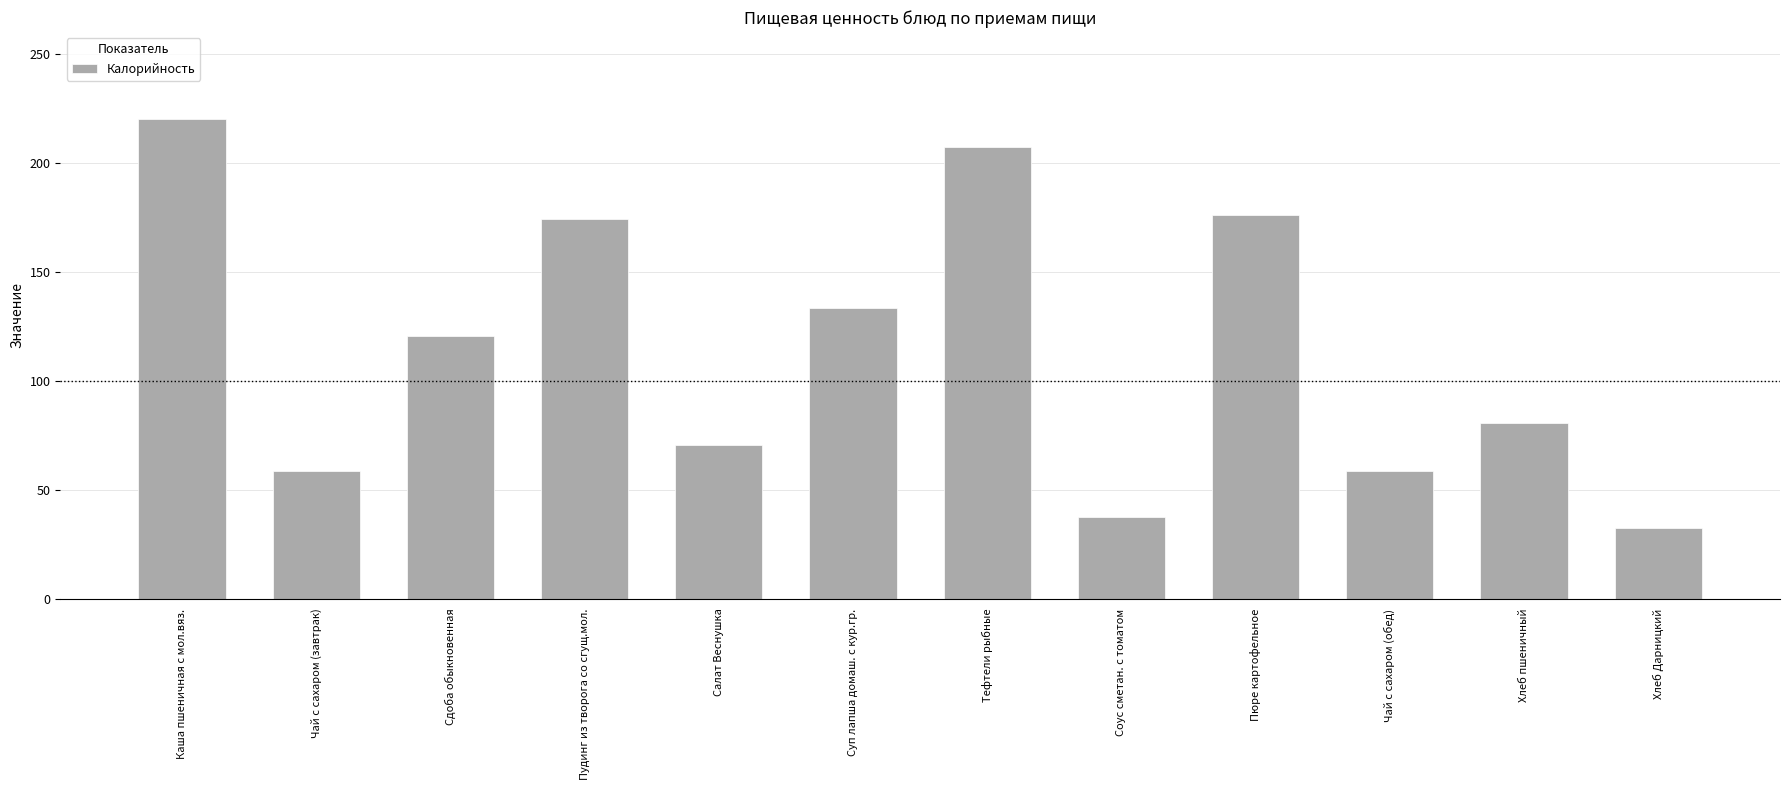

What is the label of the 5th bar from the left?

Салат Веснушка